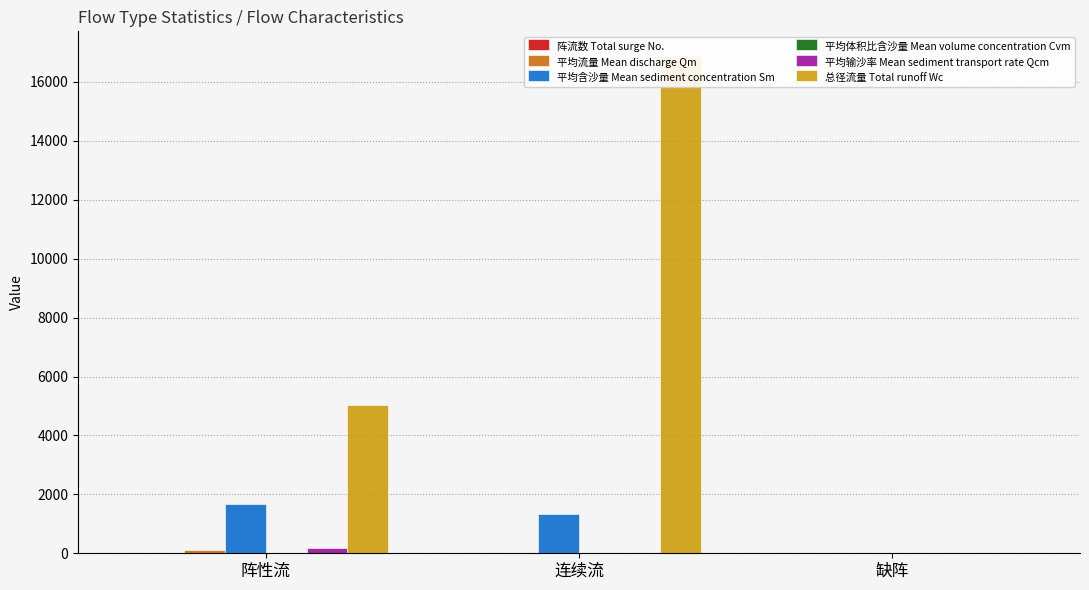

True or false: 平均体积比含沙量 Mean volume concentration Cvm has a value of 0.7 at 阵性流.

True